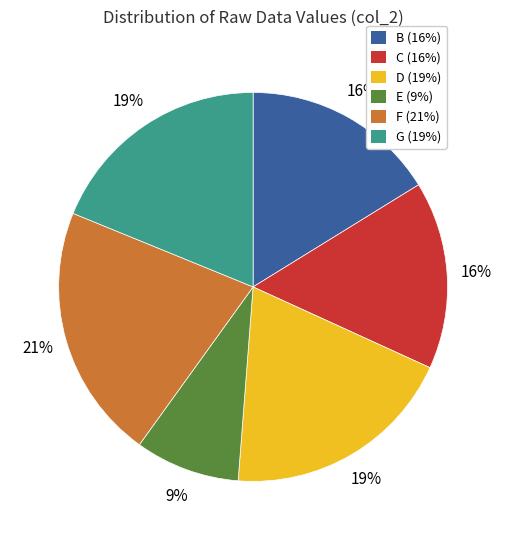

Approximately how many times larger is the value at B (16%) compared to C (16%)?

1.0